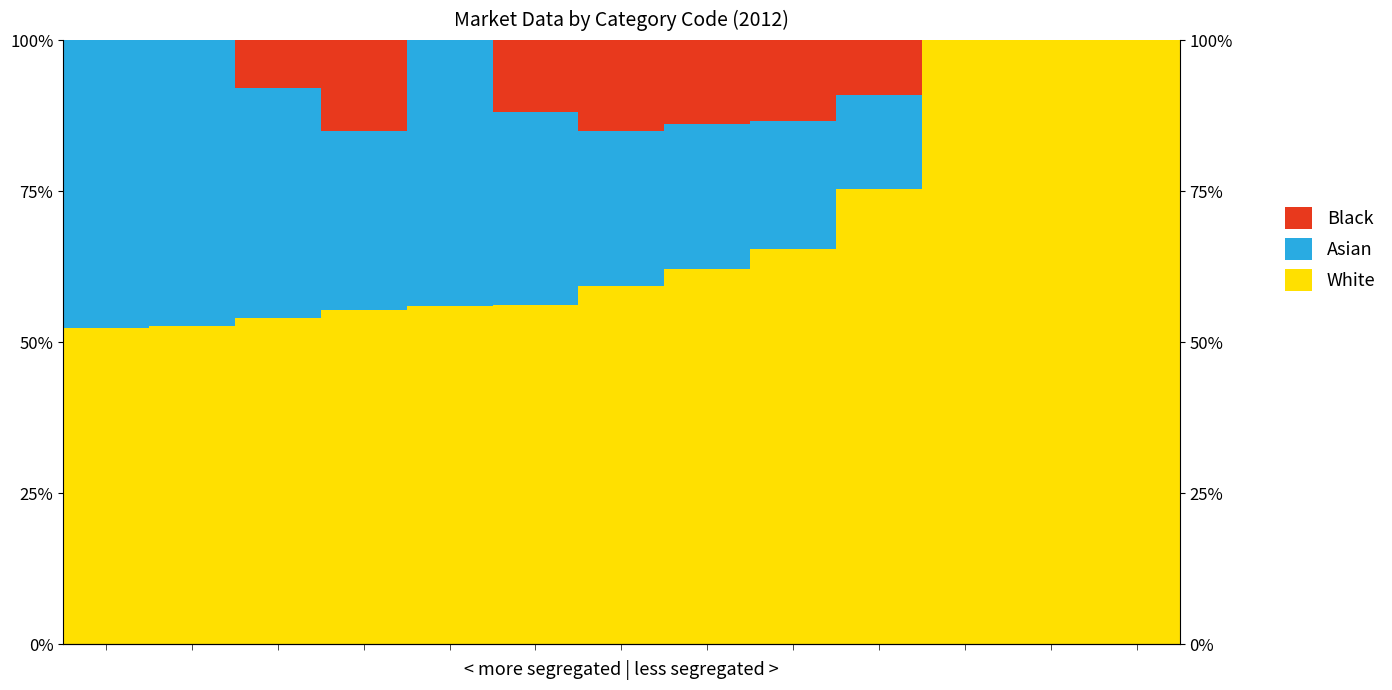

Where is White nearest to the value 76?

9